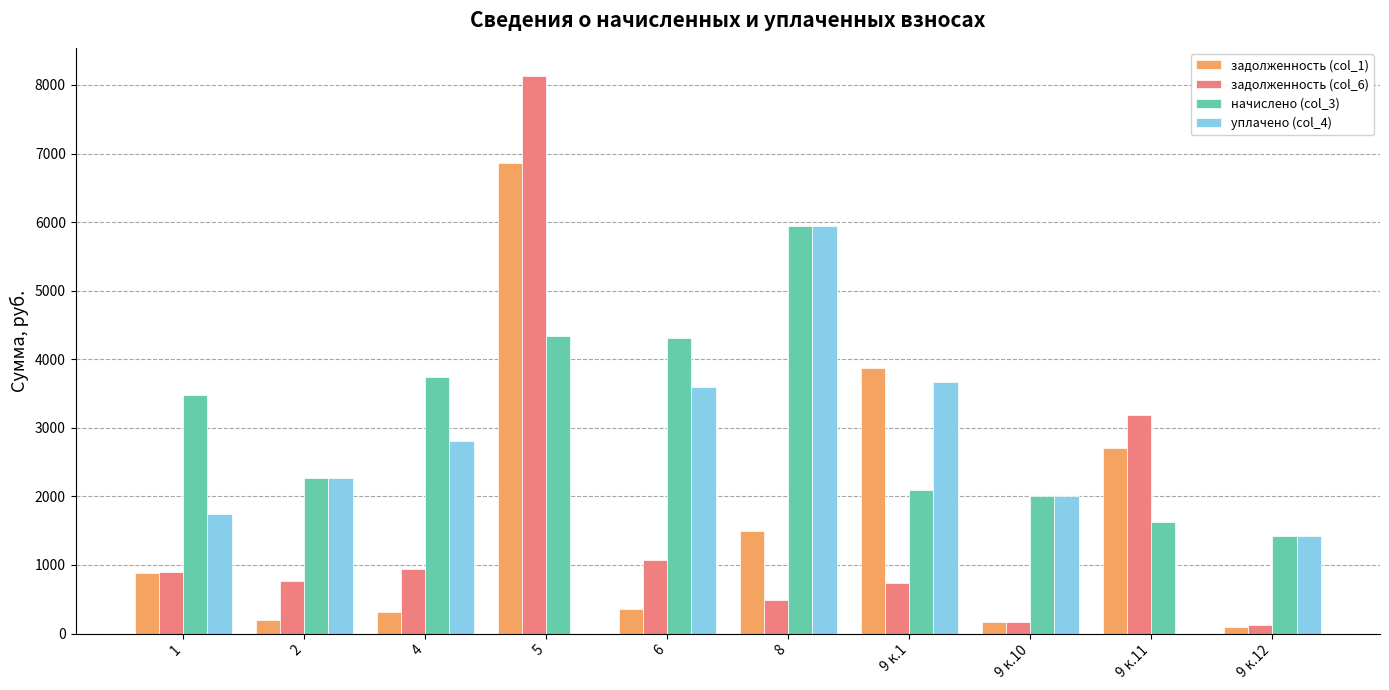

How many values in the задолженность (col_6) series exceed 892?

5